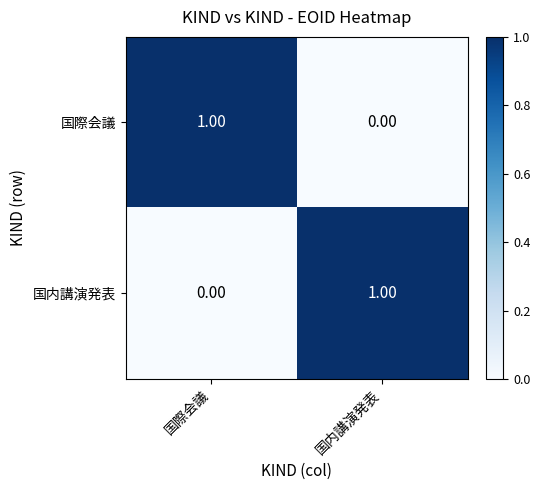

Rank the categories by 国内講演発表 value from highest to lowest.

国内講演発表, 国際会議